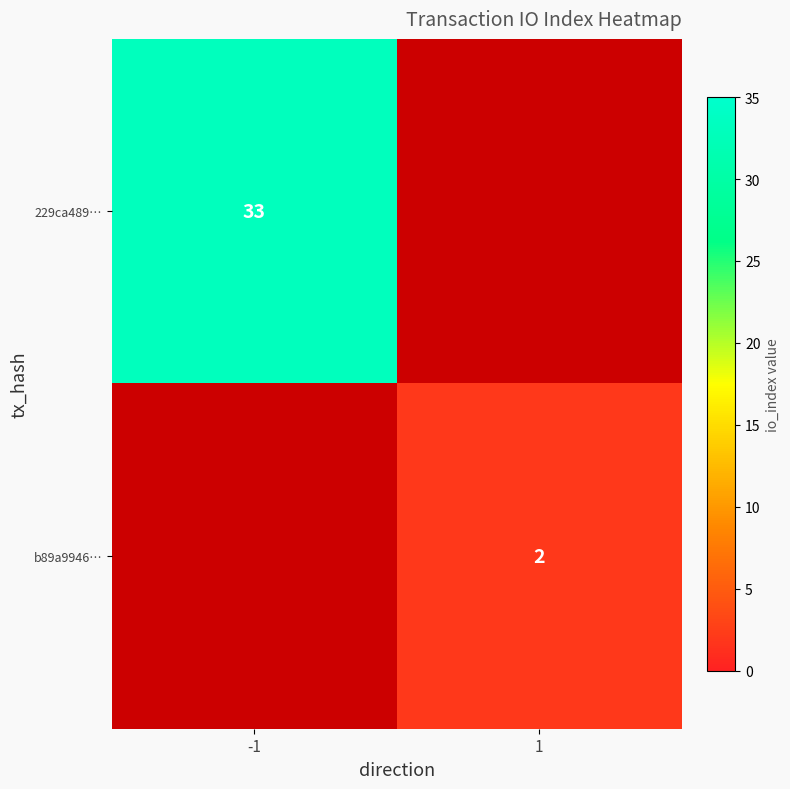

True or false: 229ca489… has a value of 45 at -1.

False